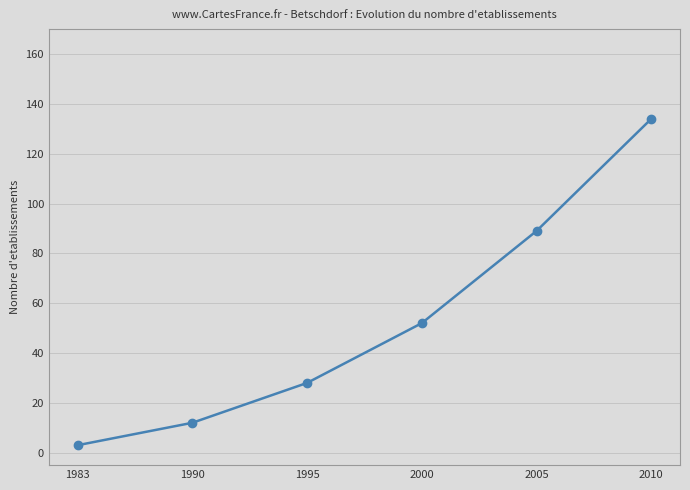

The chart shows a value of 52 at 2000. True or false?

True